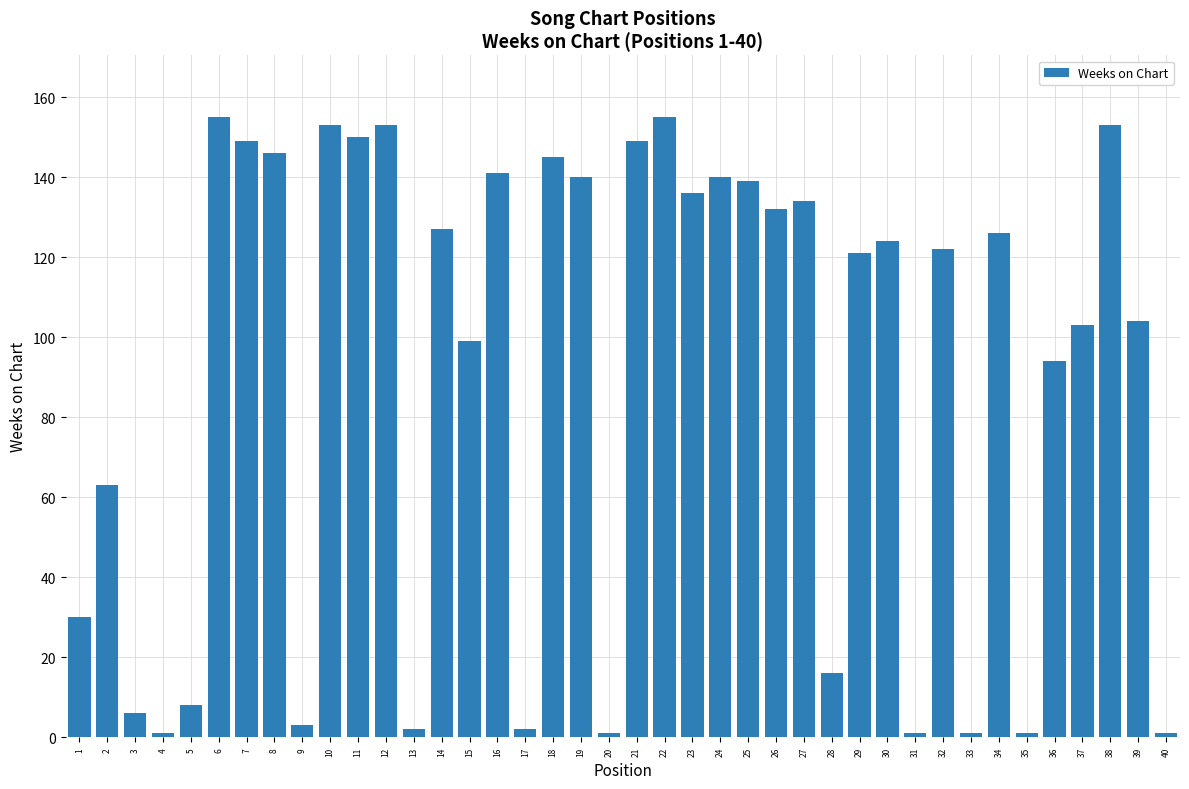

Does the chart contain any negative values?

No